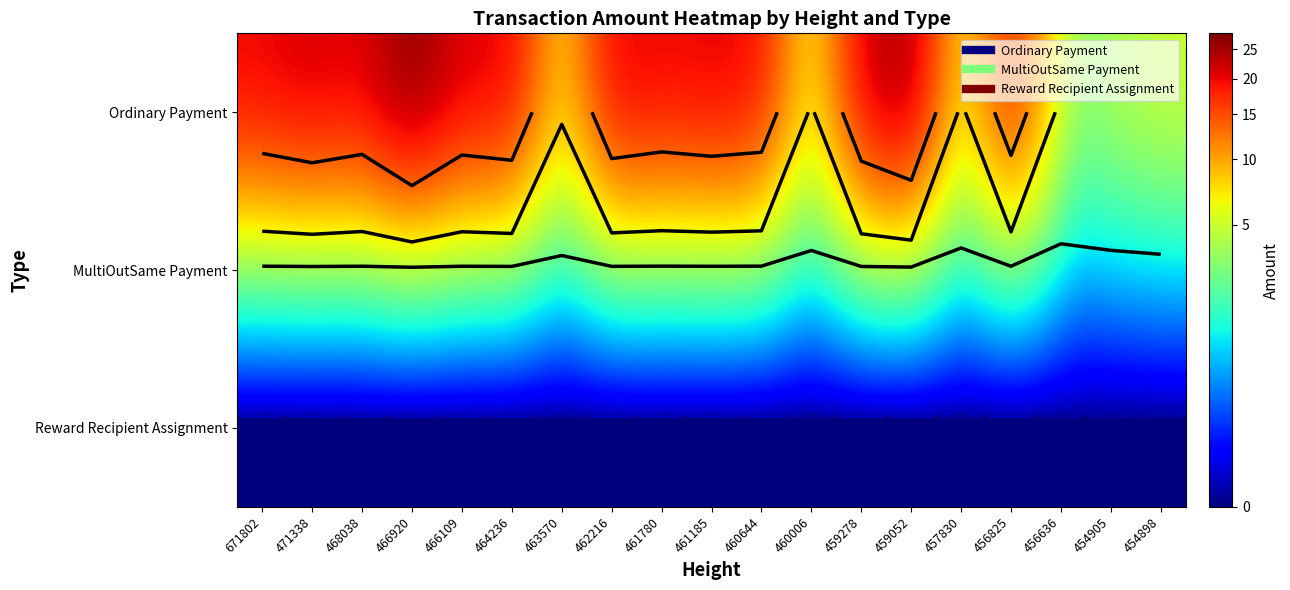

What is the maximum value shown in the chart?

28.0